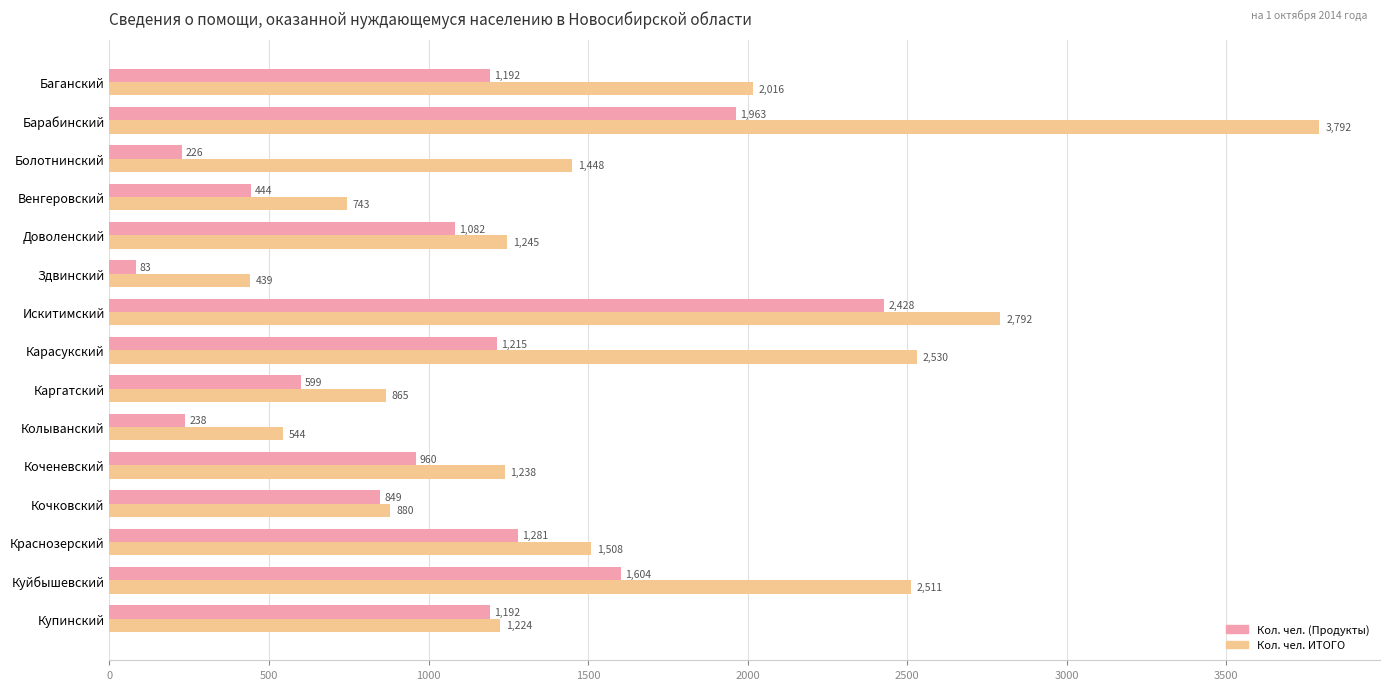

Where is Кол. чел. (Продукты) nearest to the value 1255?

Краснозерский